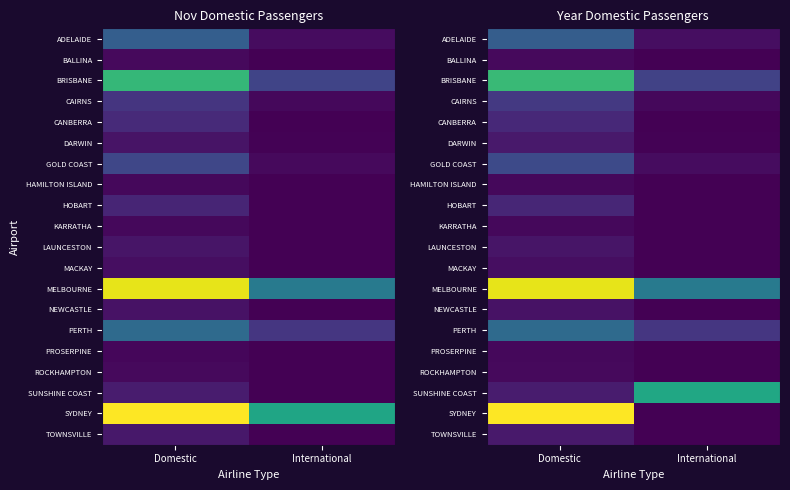

At which label does KARRATHA reach its minimum?

International